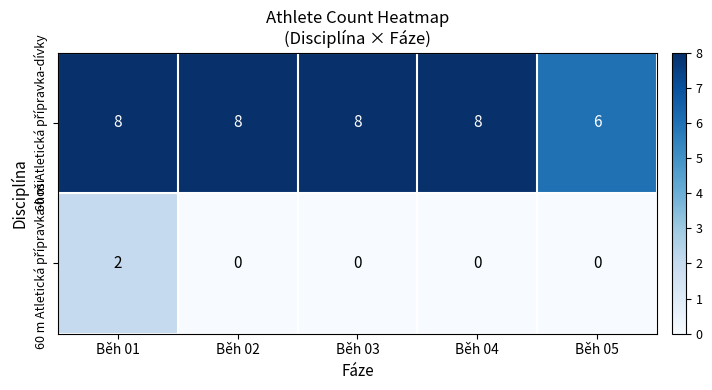

What is the total value across all series at Běh 01?

10